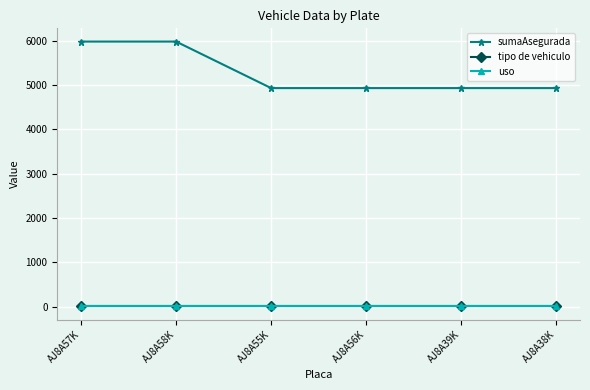

Count the sumaAsegurada values in the range 4930 to 5980.

6